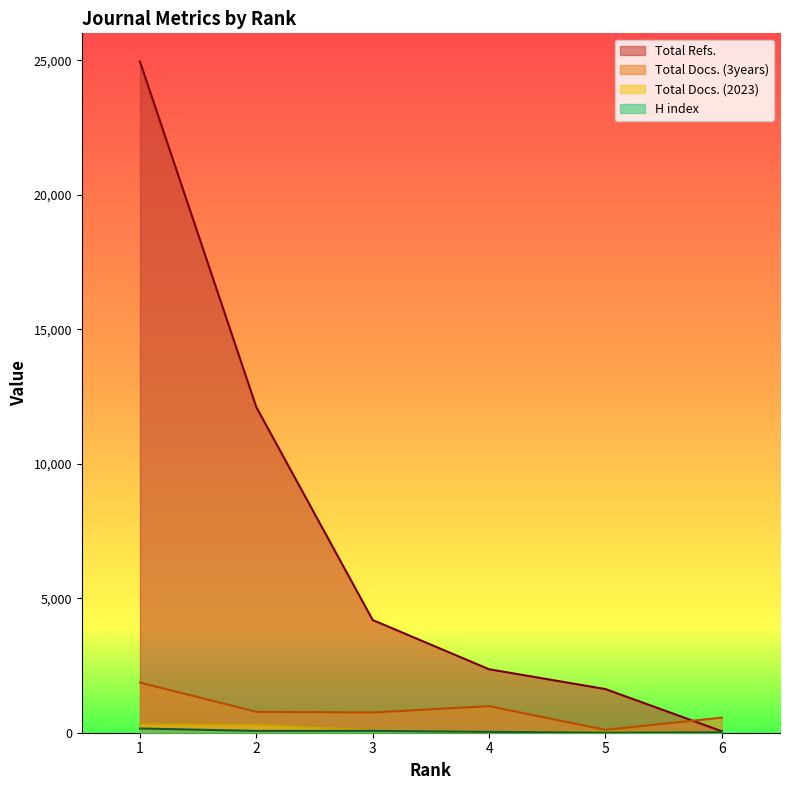

What is the minimum value for H index?

2